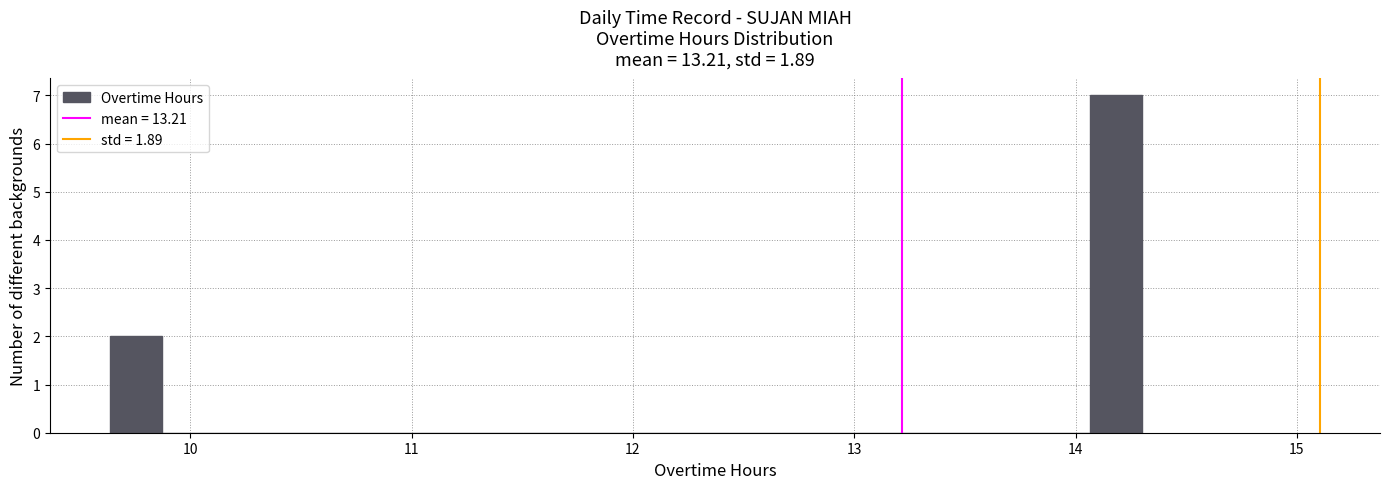

Read against the x-axis, roughly where is the centre of the tallest bar?

14.2